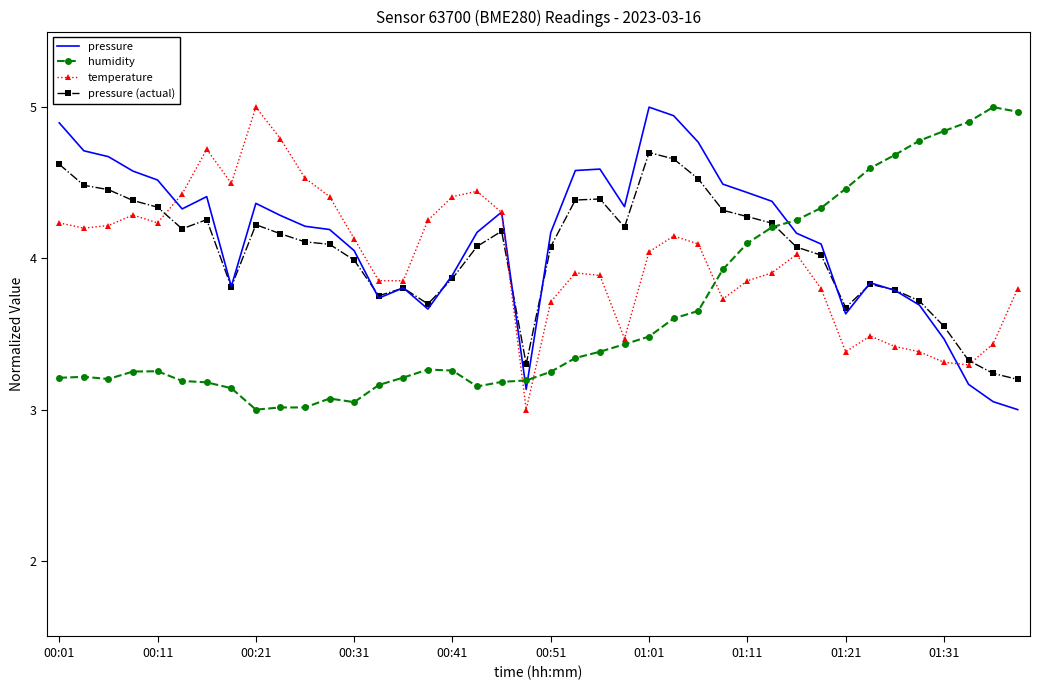

True or false: pressure (actual) and humidity cross at least once.

True